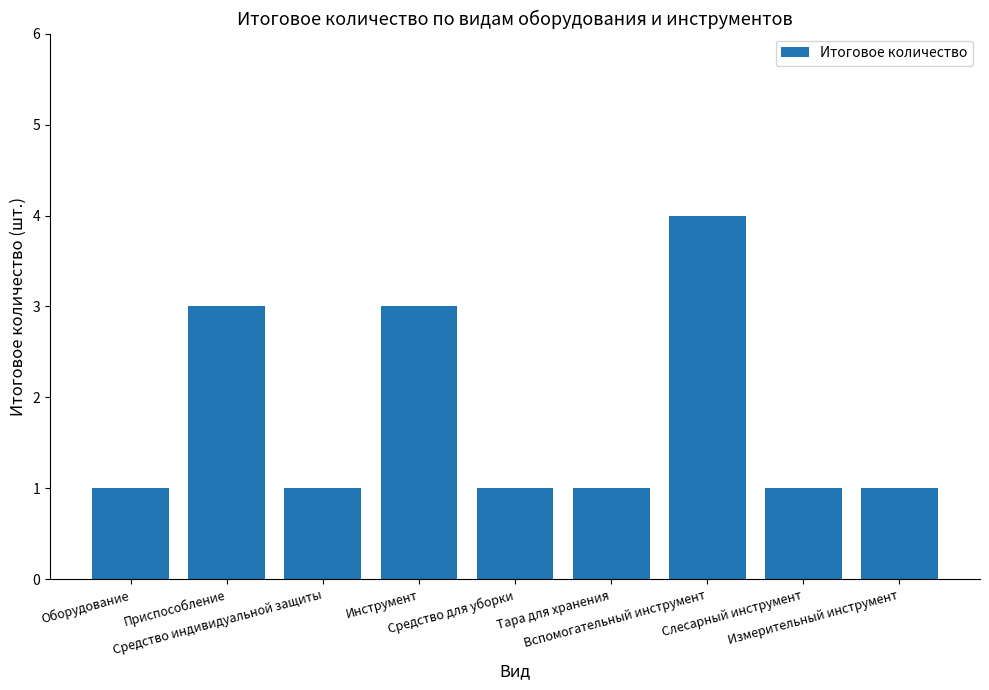

What is the sum of all values?

16